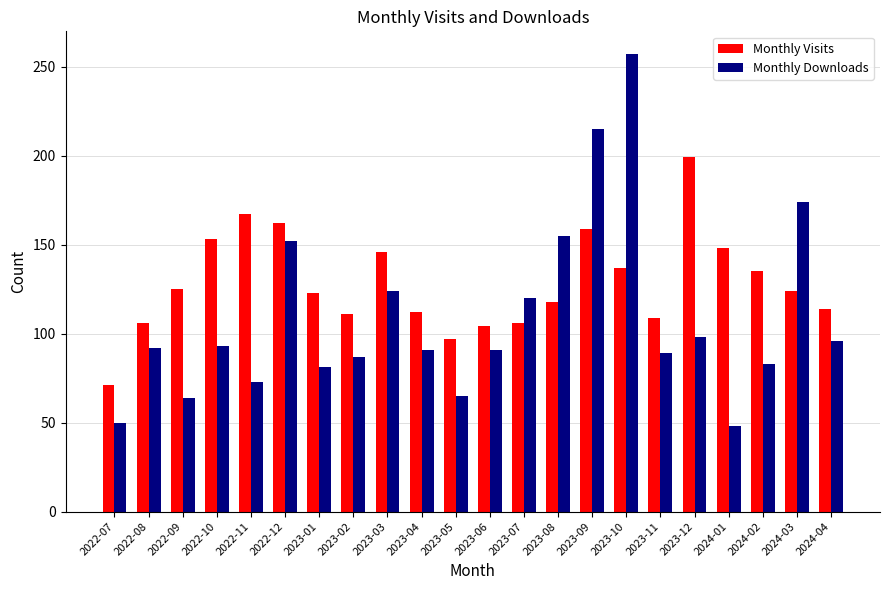

Which series changed the most between 2023-12 and 2024-02?

Monthly Visits